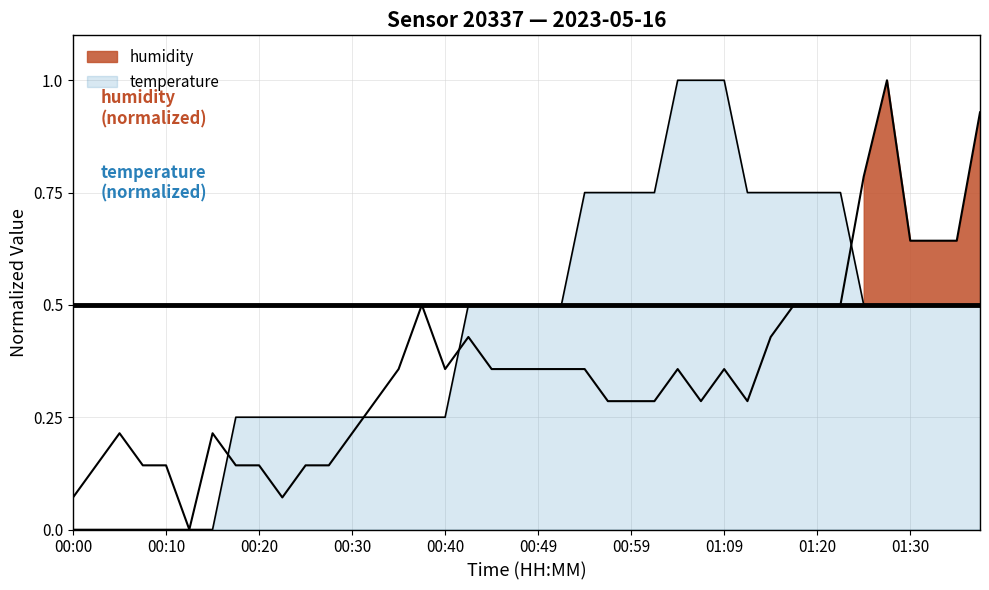

True or false: temperature has more than 1 points higher than both neighbors.

False